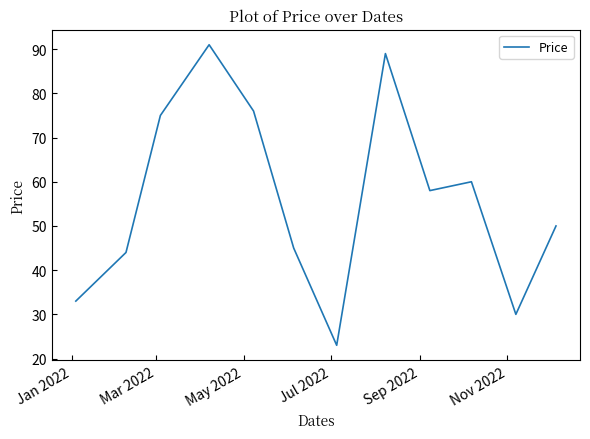

What is the maximum value shown in the chart?

91